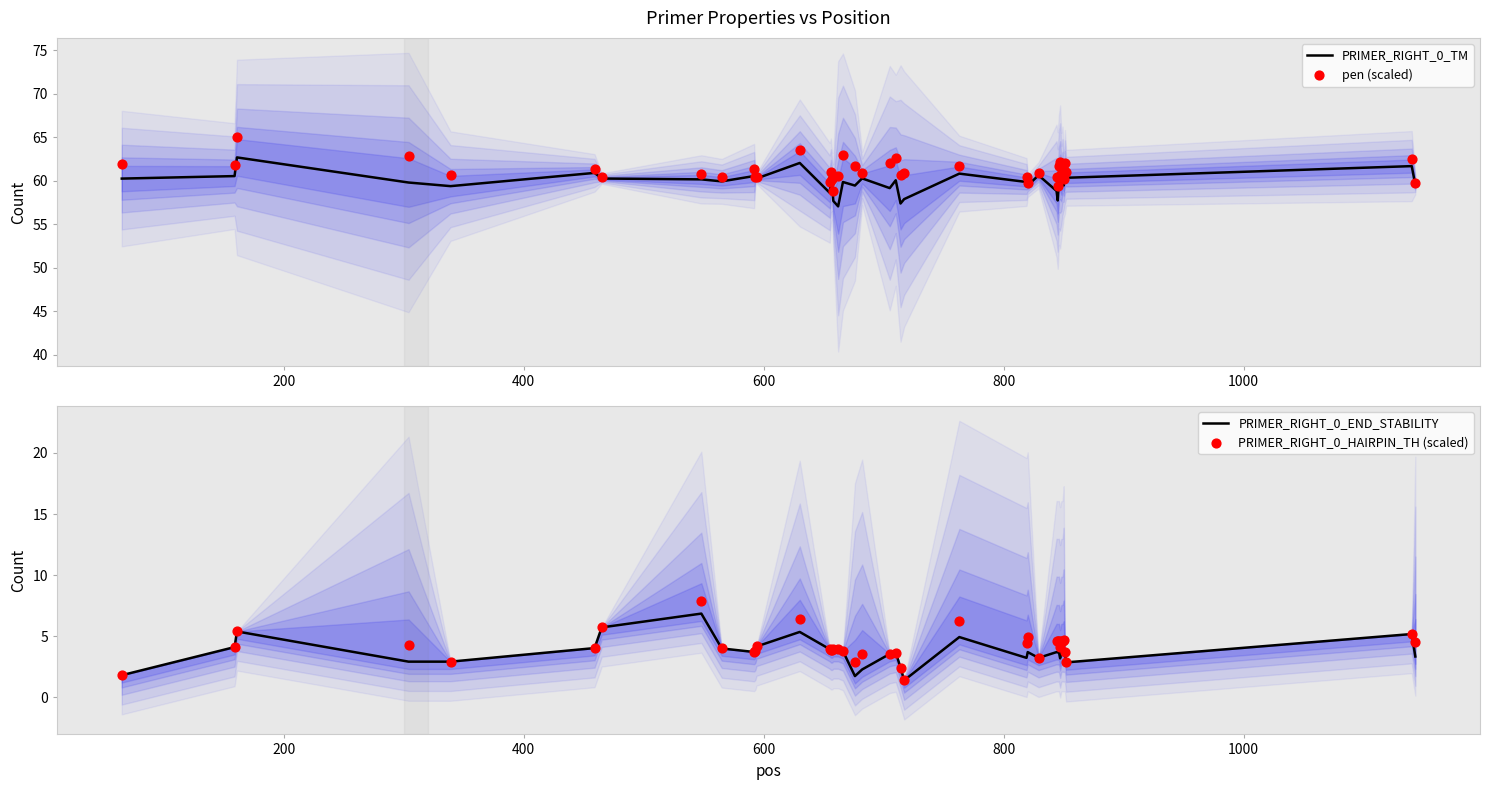

What is the highest value of the PRIMER_RIGHT_0_TM series?

62.7